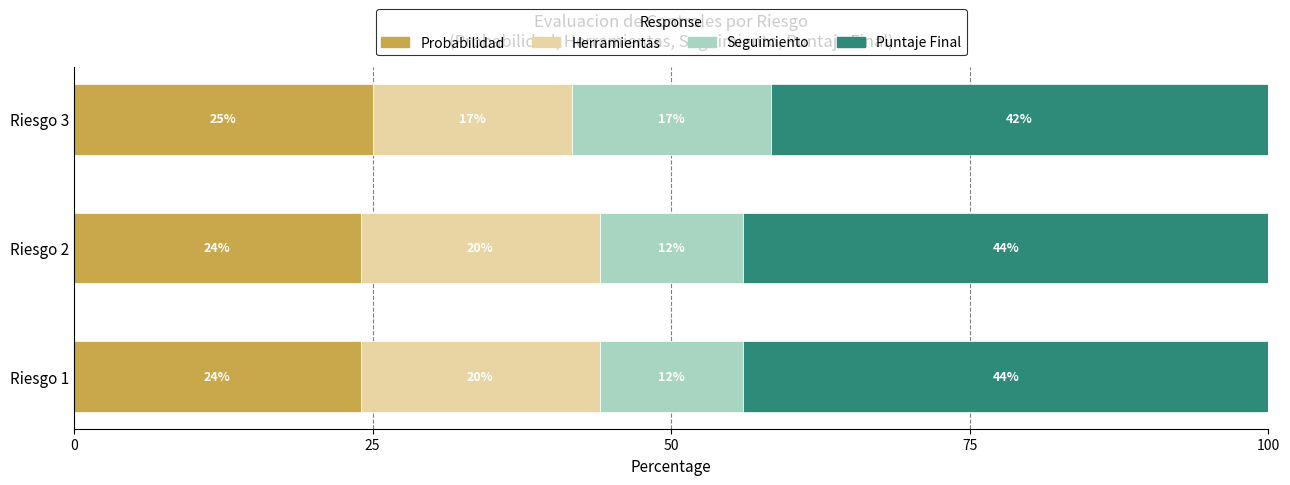

At which label does Probabilidad reach its peak?

Riesgo 3